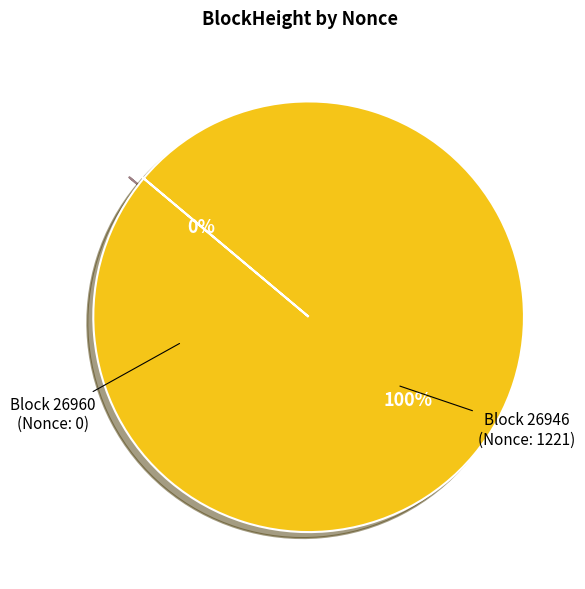

To the nearest percent, what is the average slice percentage?

50%